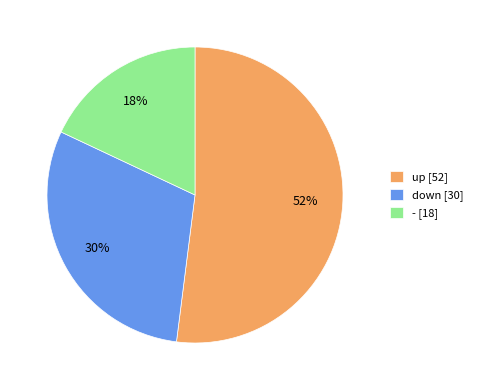

Rank the categories by value from lowest to highest.

-, down, up